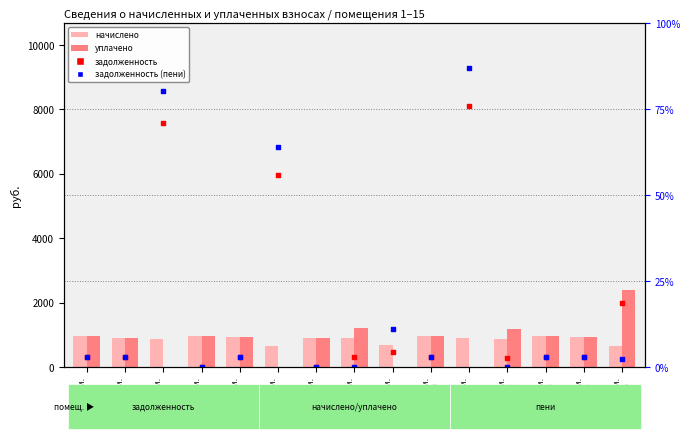

Is the value of задолженность (пени) at пом.
9 greater than the value of уплачено at пом.
6?

Yes